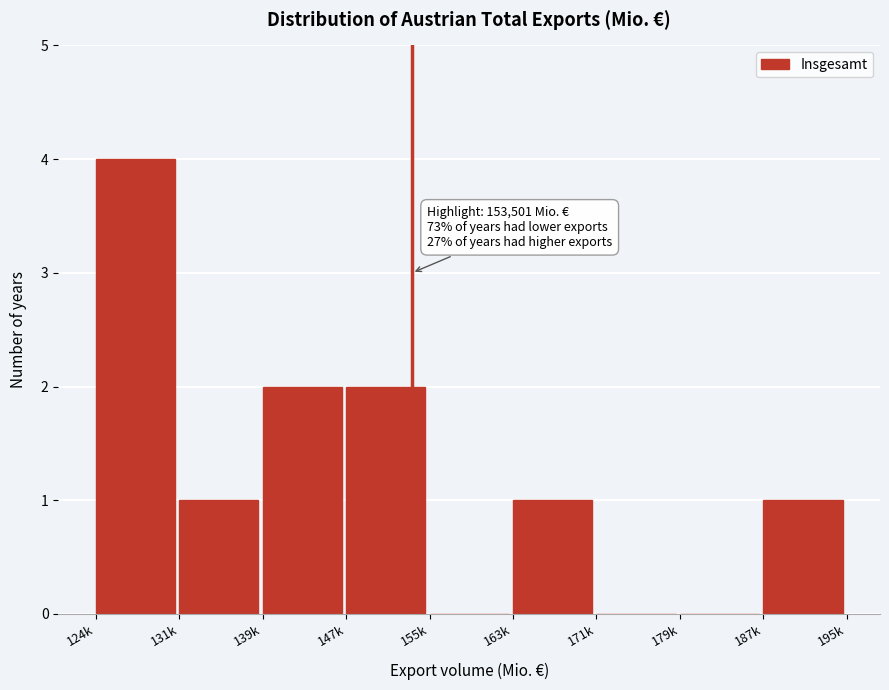

Reading left to right, extract all data points from this chart.

124k=4	131k=1	139k=2	147k=2	155k=0	163k=1	171k=0	179k=0	187k=1